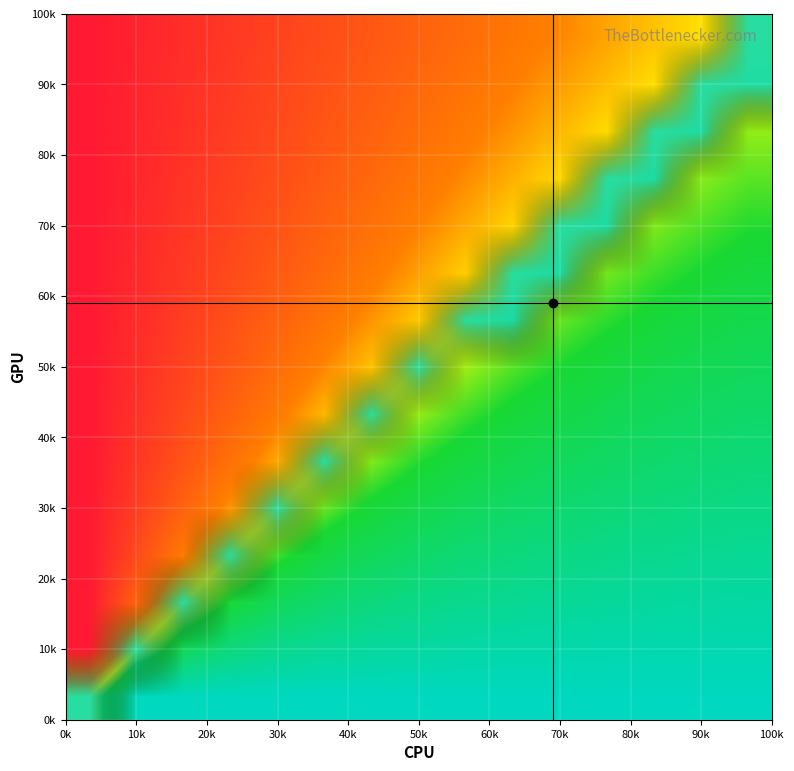

What is the maximum value shown in the chart?

1.0